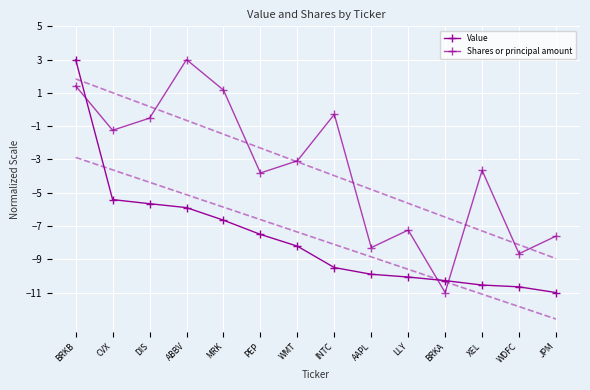

True or false: Shares or principal amount has more than 2 interior local peaks.

True